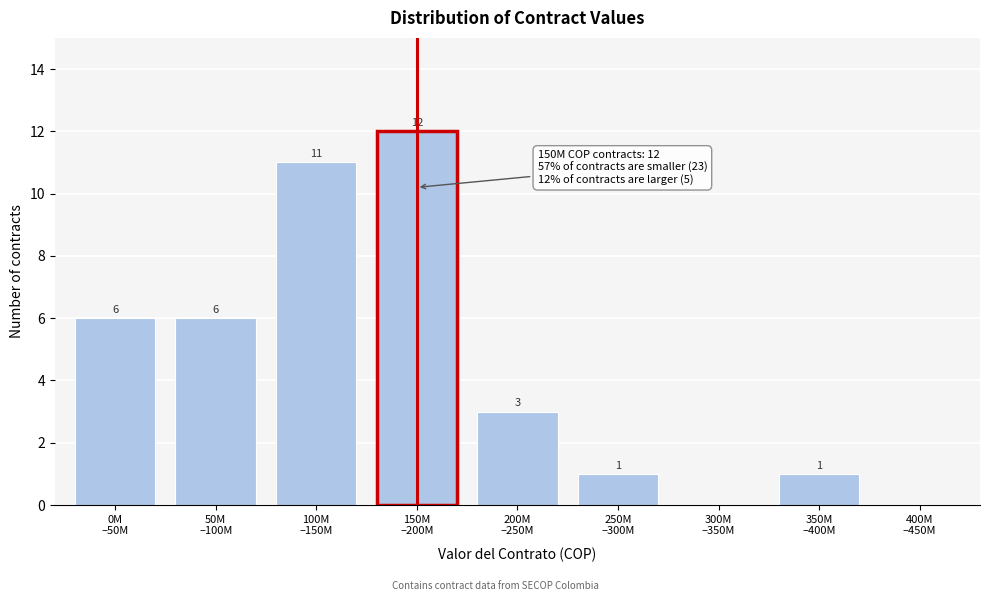

What is the maximum value shown in the chart?

12